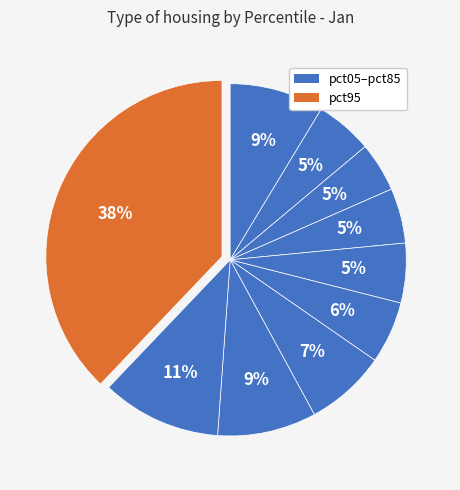

Which slice is the largest?

pct95